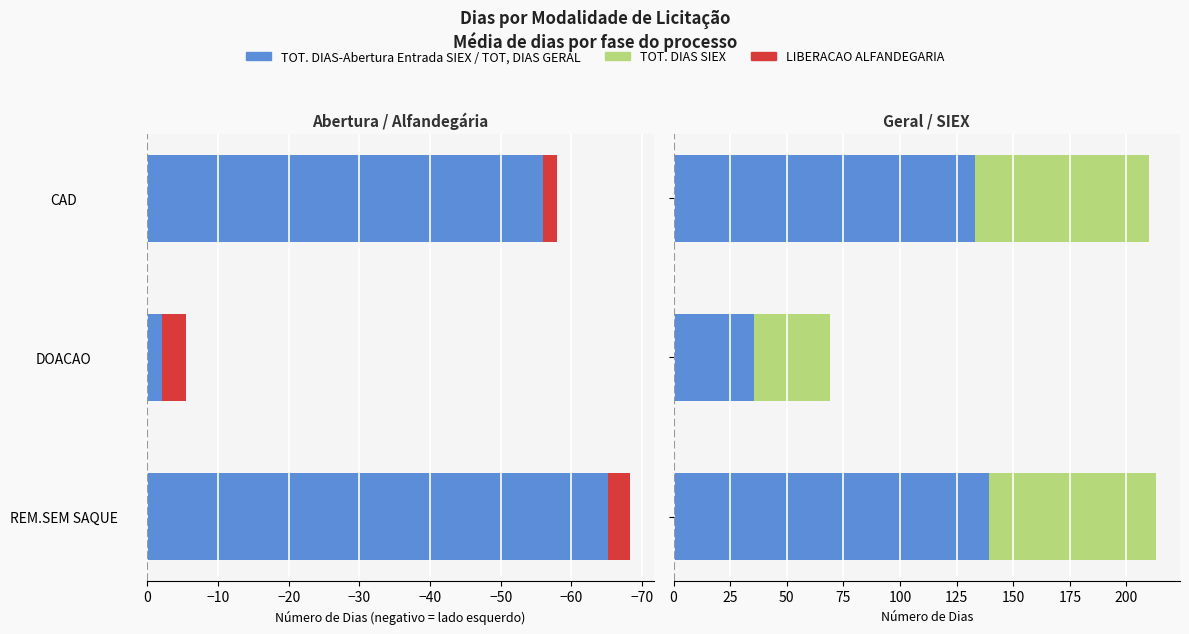

Which series has the largest range (max minus min)?

TOT, DIAS GERAL